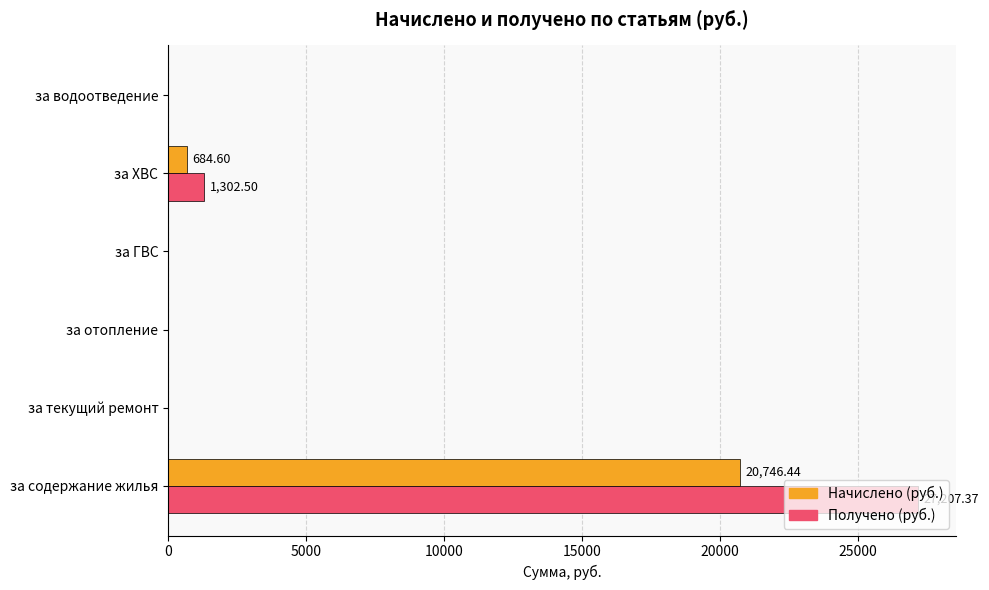

At which category is the sum across all series the highest?

за содержание жилья